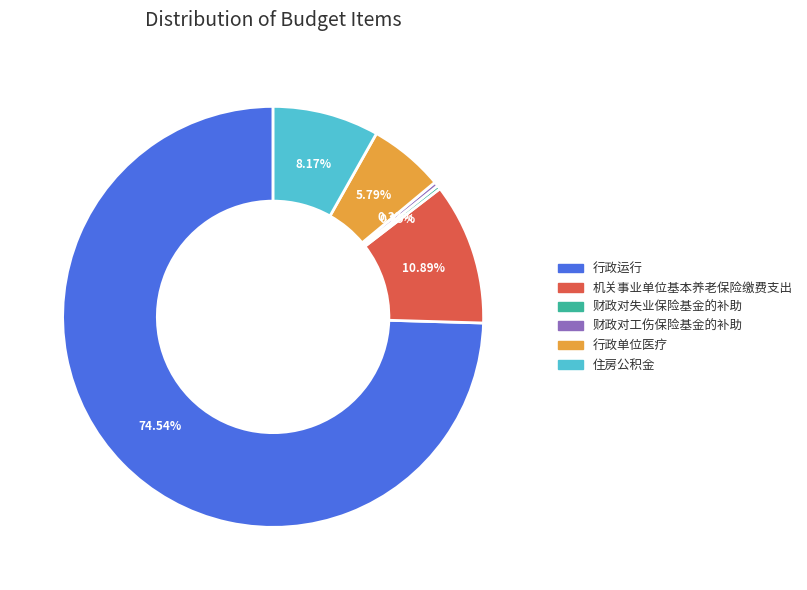

Is there a majority slice in this chart?

Yes